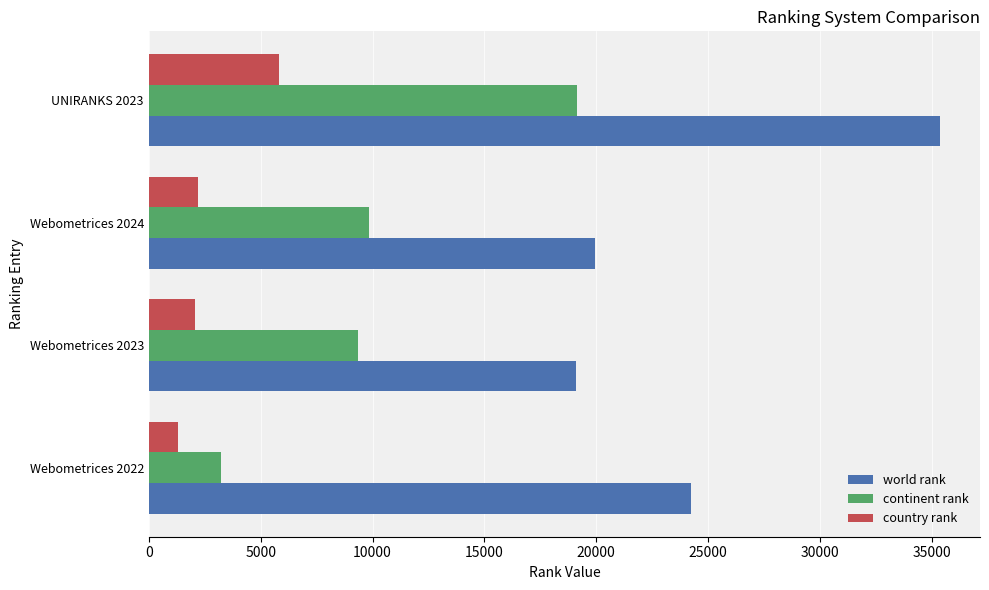

List the series in order of their overall mean, lowest first.

country rank, continent rank, world rank